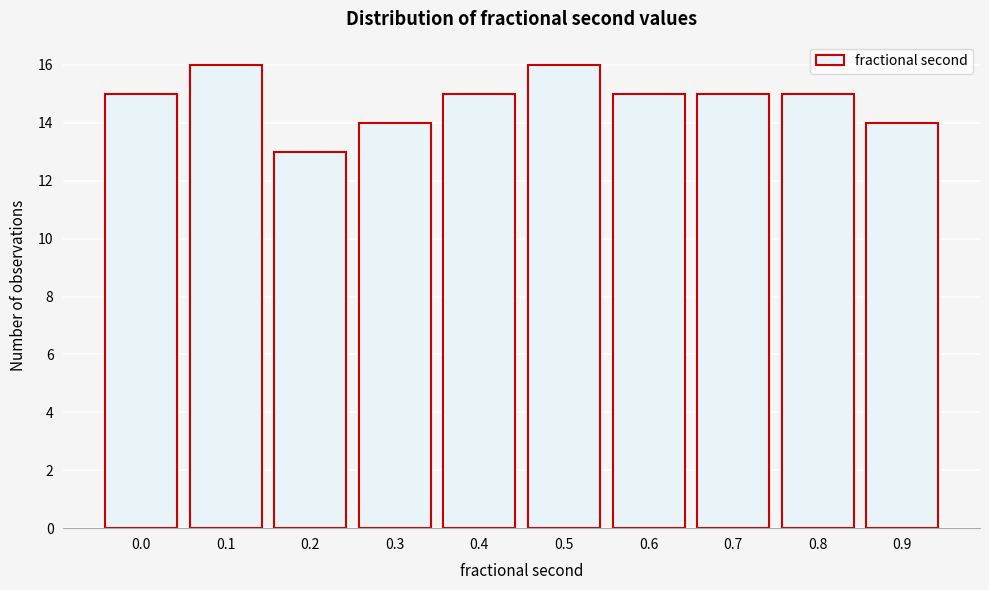

Reading left to right, transcribe all the data shown in this chart.

15	16	13	14	15	16	15	15	15	14